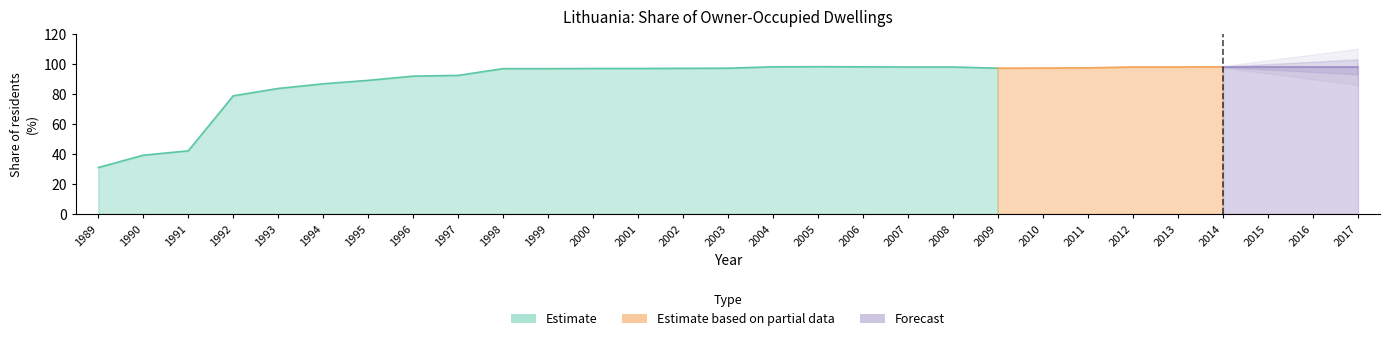

What is the change in value from 1995 to 1996?

+2.8